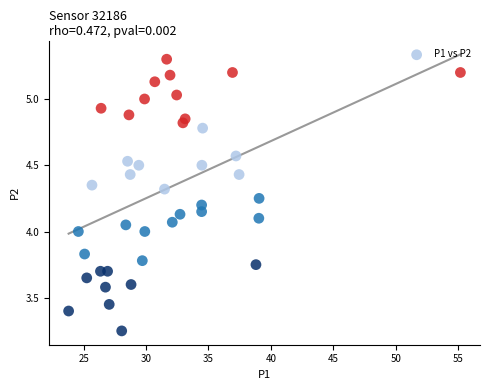

What is the range of X values (max minus min)?

31.4